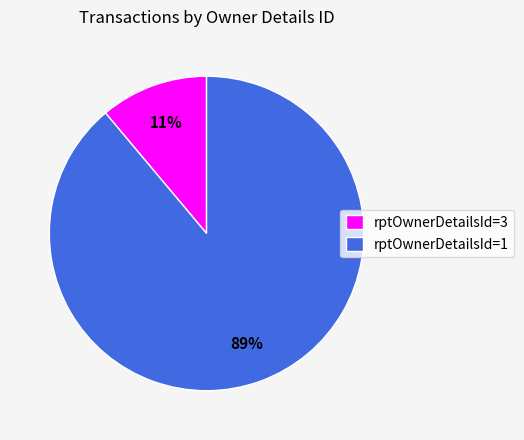

Which category has the biggest portion of the pie?

rptOwnerDetailsId=1